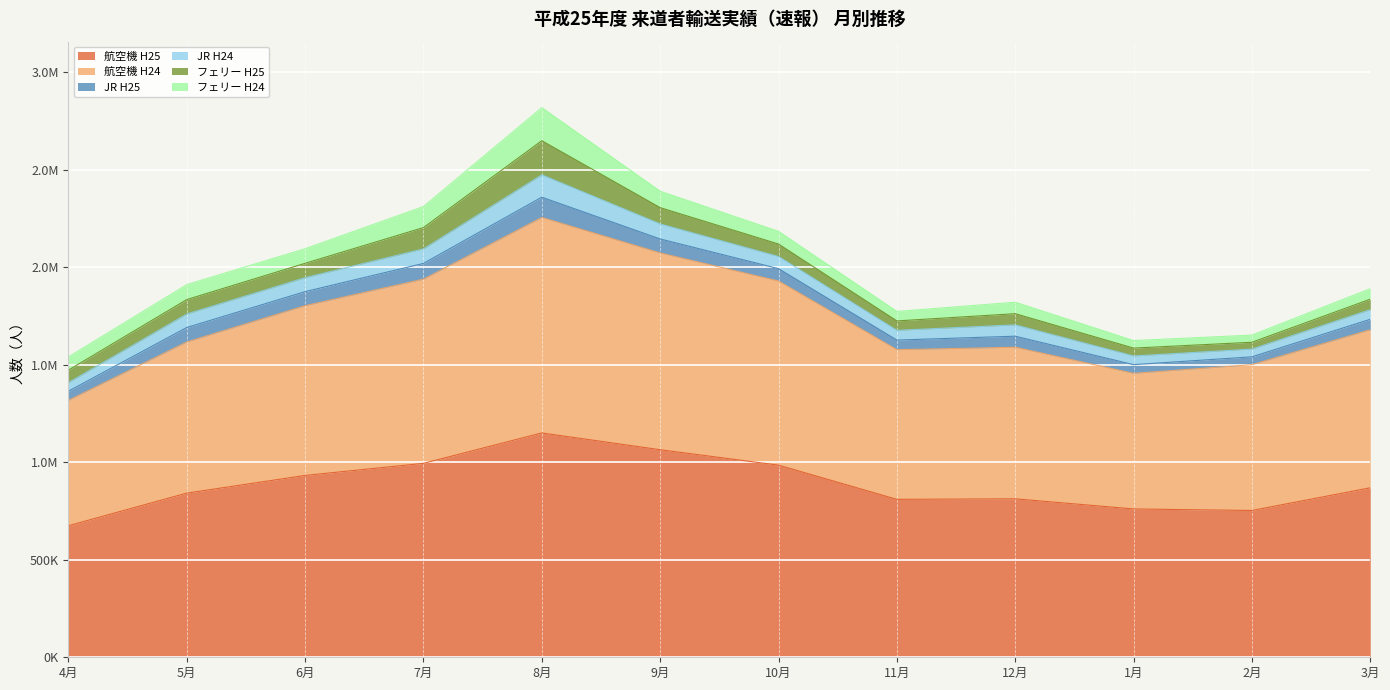

The フェリー H24 series shows 106520 at 10月. True or false?

False